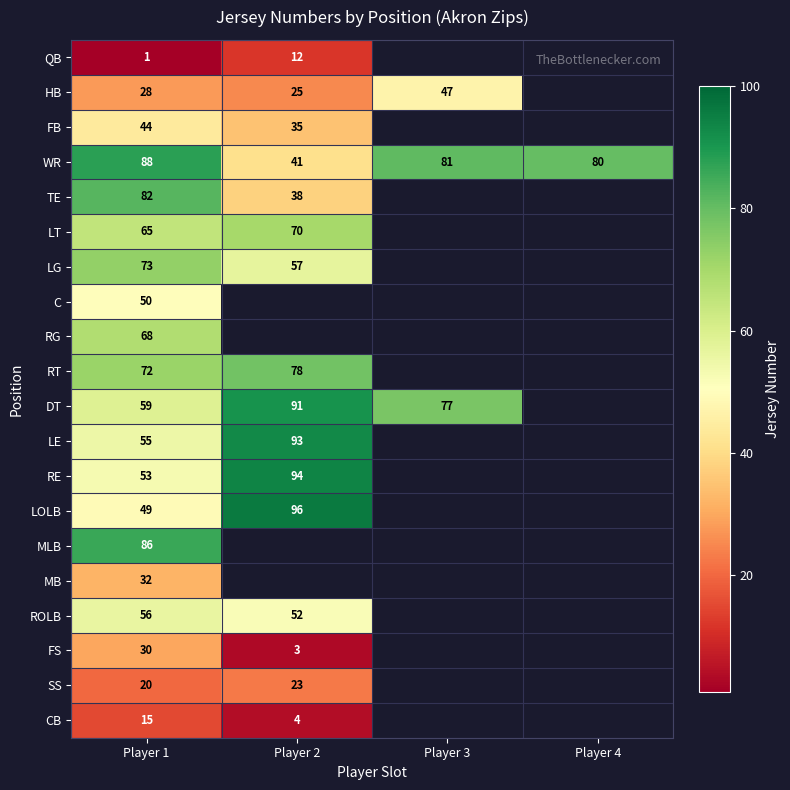

Between Player 4 and Player 1, which is larger?

Player 1